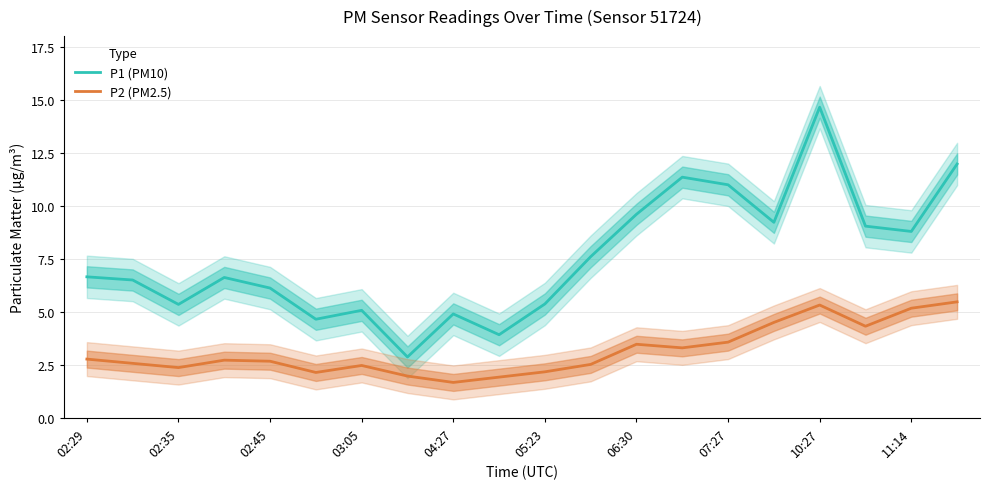

True or false: P2 (PM2.5) and P1 (PM10) intersect in this chart.

False